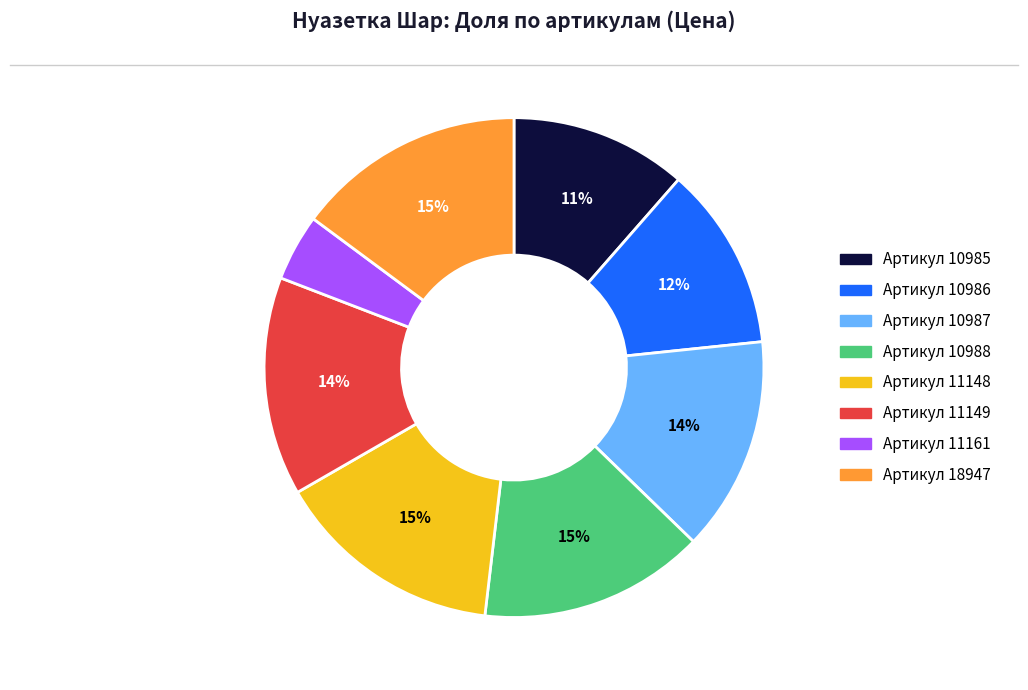

Is there a majority slice in this chart?

No